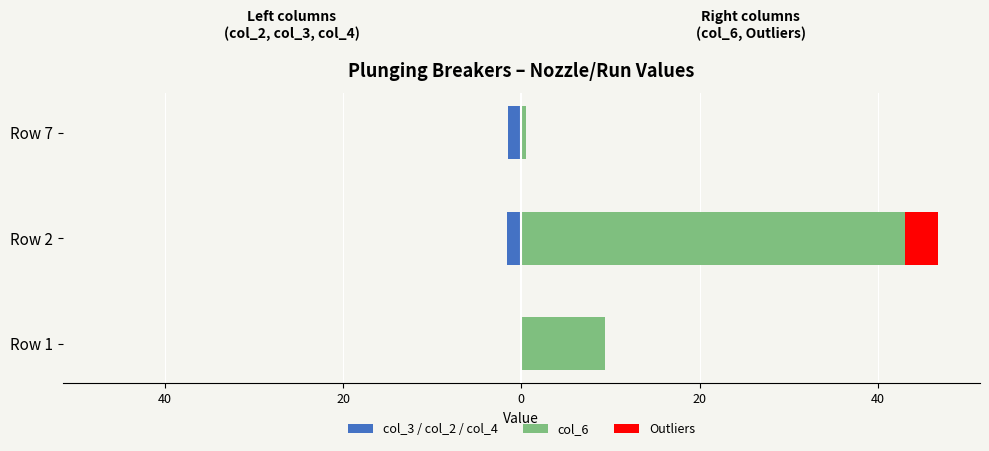

At how many categories does at least one series exceed 0?

3